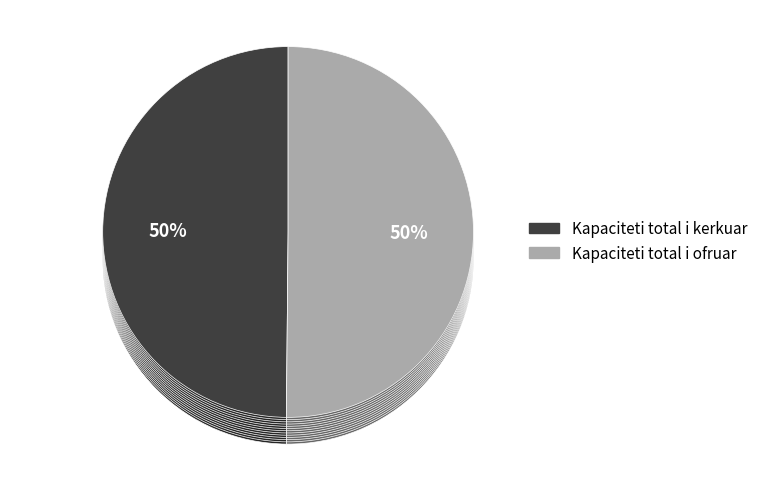

The 17 (16:00 - 17:00) slice represents 1% of the pie. True or false?

False